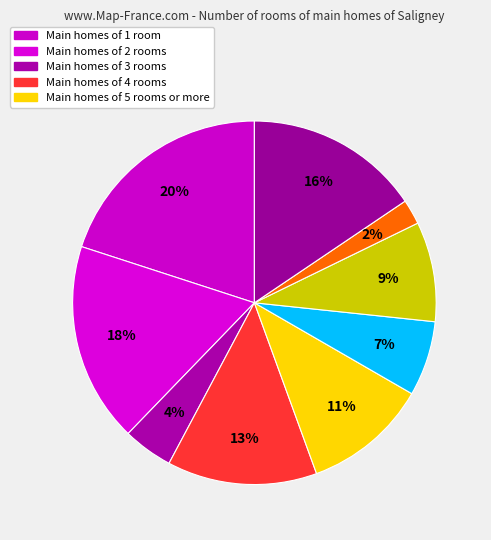

How many slices are in this pie chart?

9